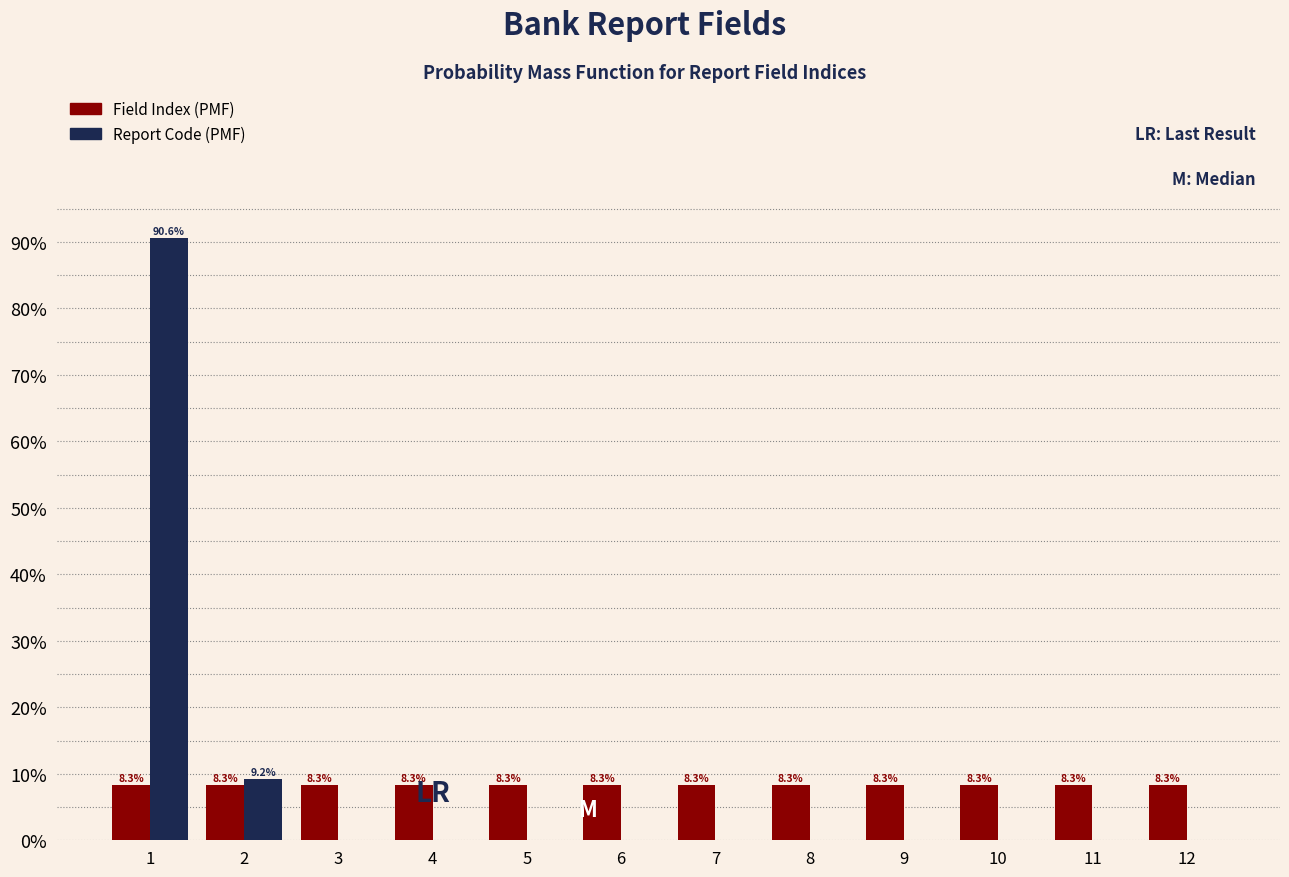

Is the value of Field Index (PMF) at 7 greater than the value of Report Code (PMF) at 12?

Yes